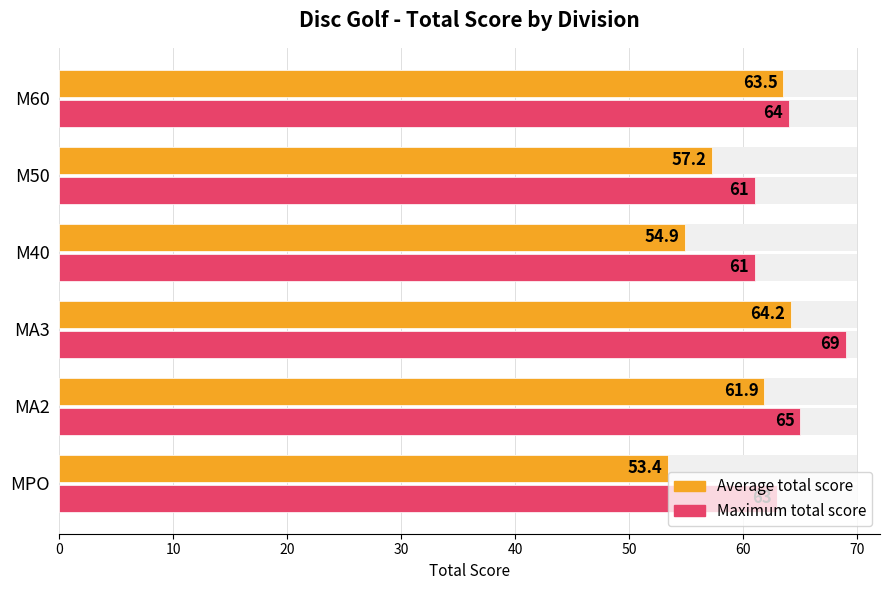

Which series has the largest total across all categories?

Maximum total score